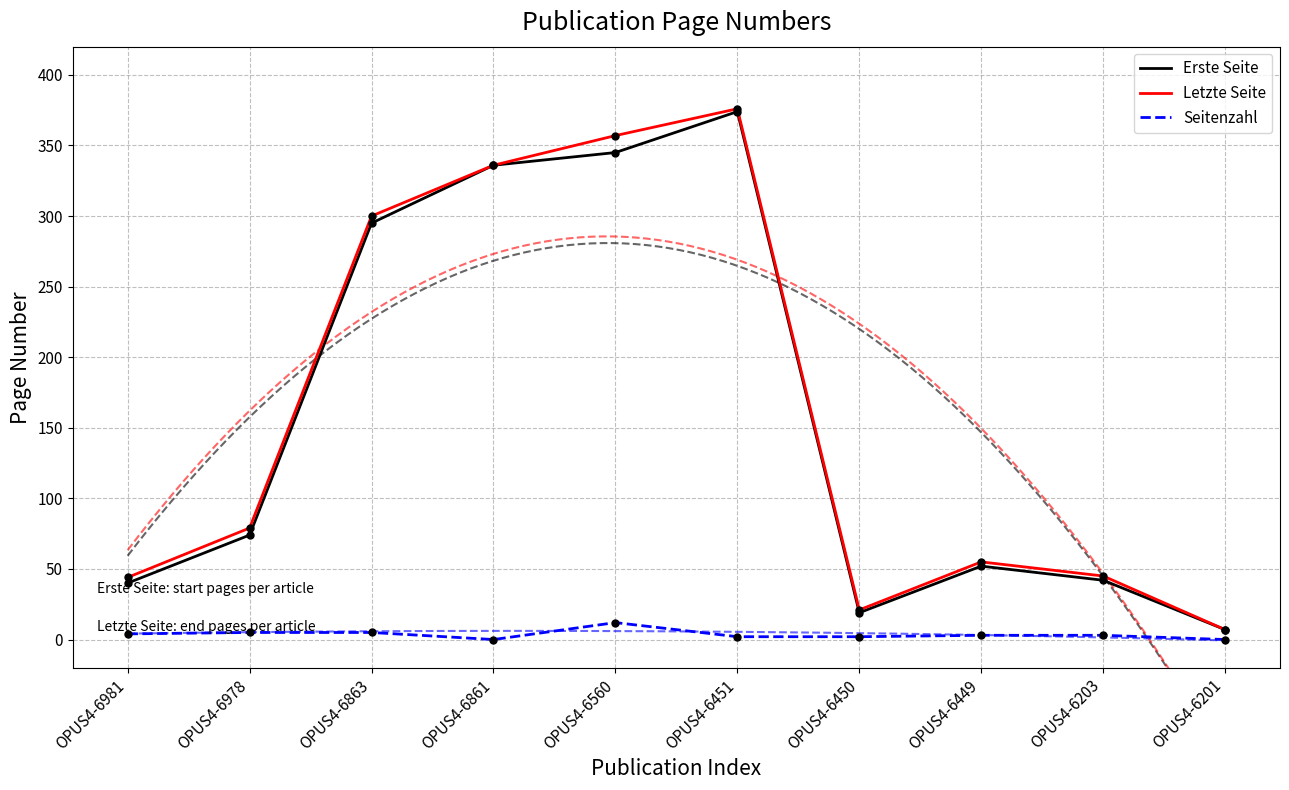

Which series has the widest spread of Y values?

Letzte Seite